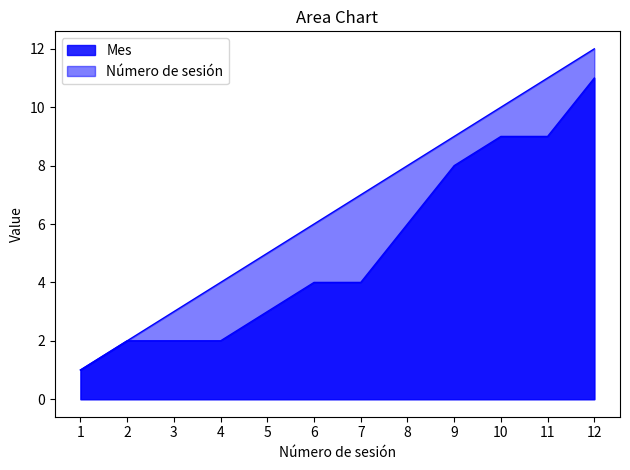

Where does the Número de sesión series first go above 7?

8